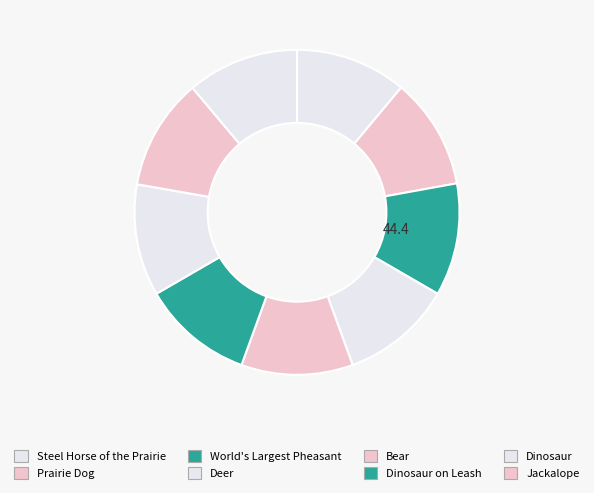

What is the largest slice in the pie chart?

World's Largest Pheasant